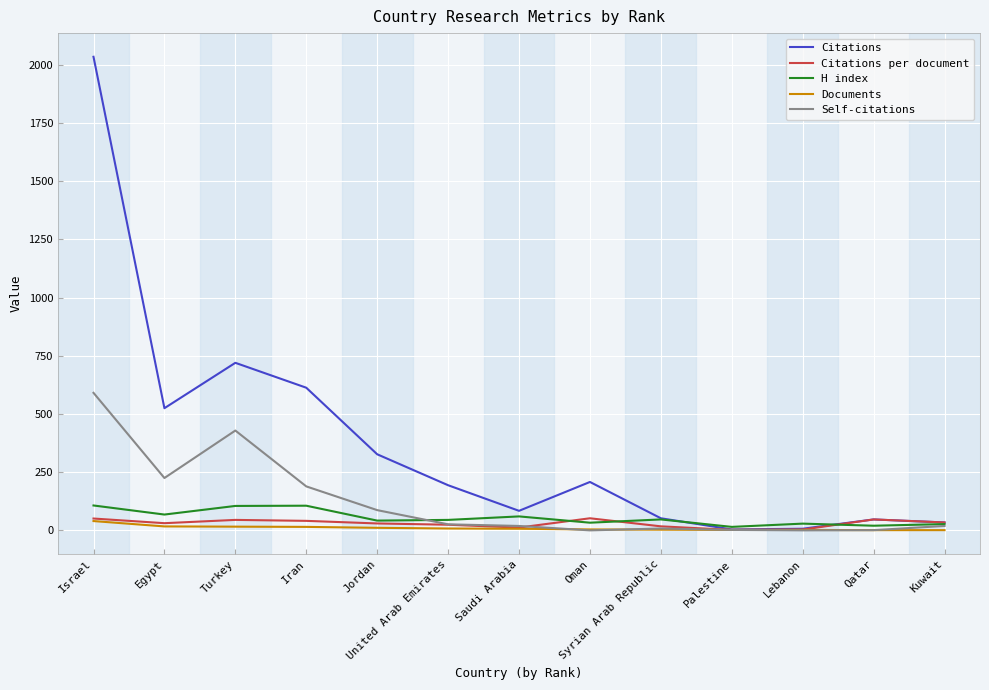

What is the average value of the Documents series?

9.8